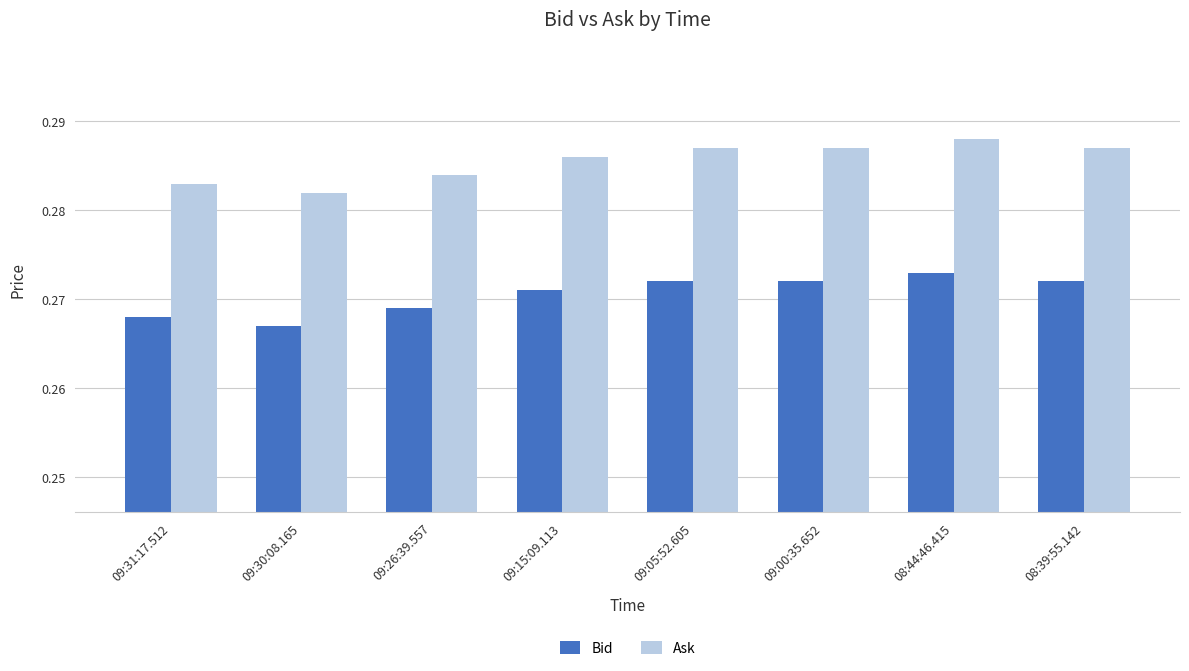

The Bid series shows 0.5 at 09:05:52.605. True or false?

False